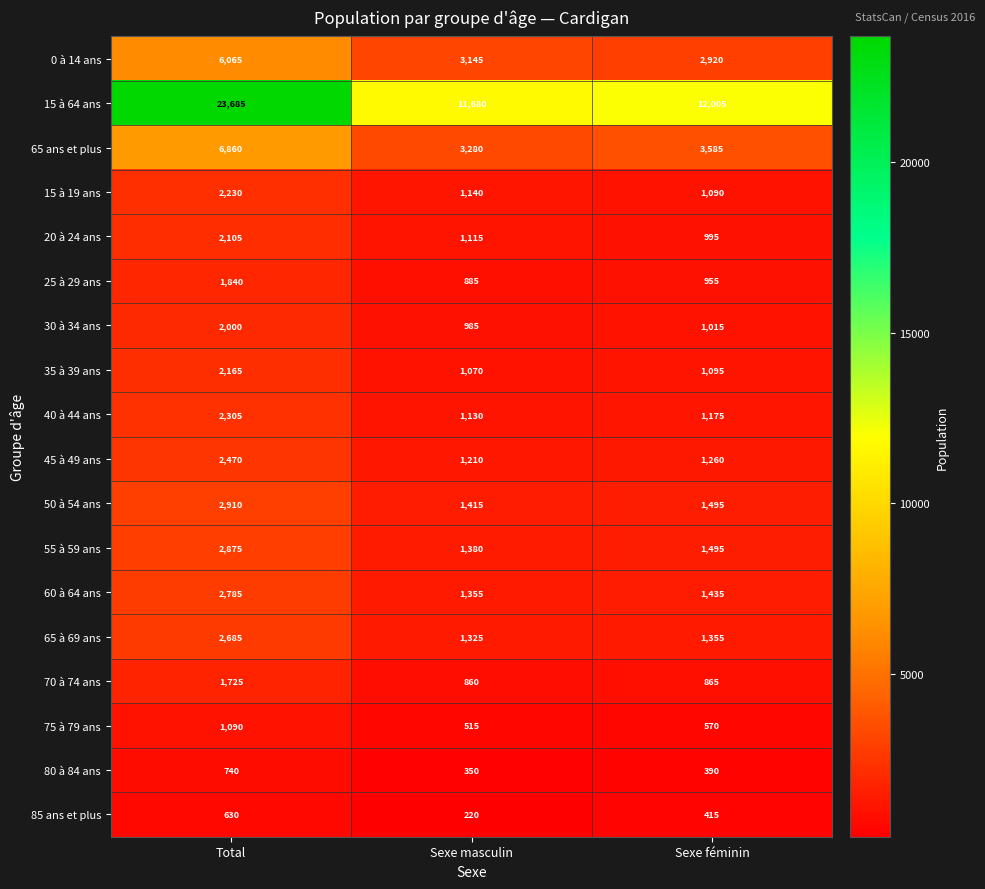

Rank the series by their maximum value, from highest to lowest.

15 à 64 ans, 65 ans et plus, 0 à 14 ans, 50 à 54 ans, 55 à 59 ans, 60 à 64 ans, 65 à 69 ans, 45 à 49 ans, 40 à 44 ans, 15 à 19 ans, 35 à 39 ans, 20 à 24 ans, 30 à 34 ans, 25 à 29 ans, 70 à 74 ans, 75 à 79 ans, 80 à 84 ans, 85 ans et plus